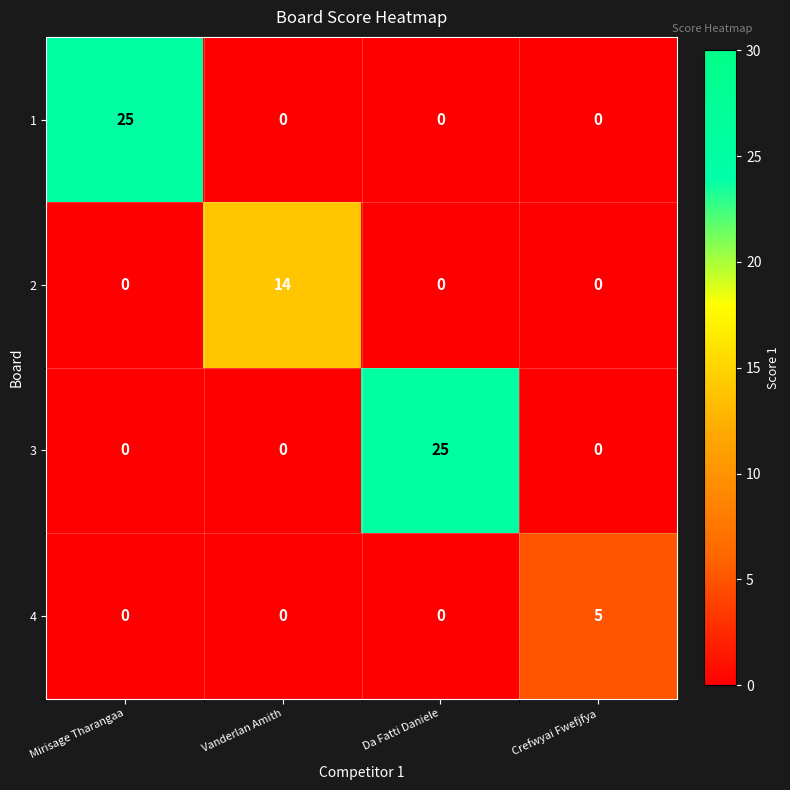

At how many categories does at least one series exceed 20?

2